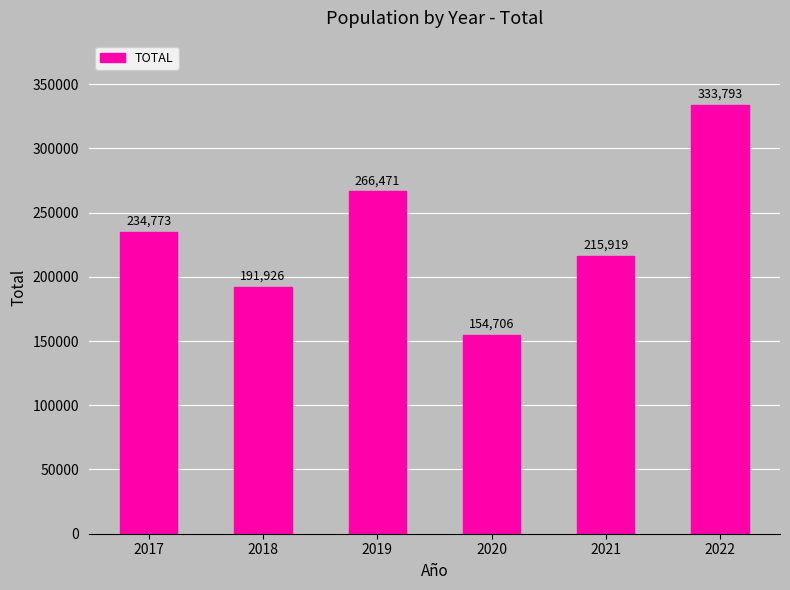

Approximately how many times larger is the value at 2019 compared to 2020?

1.7